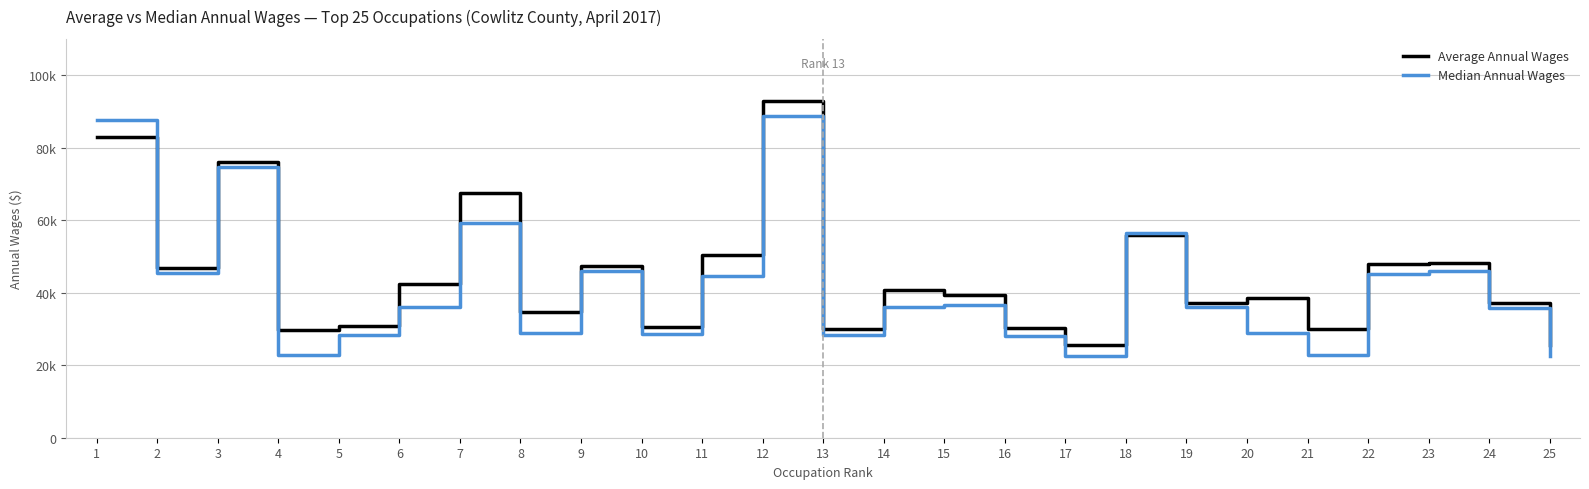

Does the chart display data point markers on the line(s)?

No